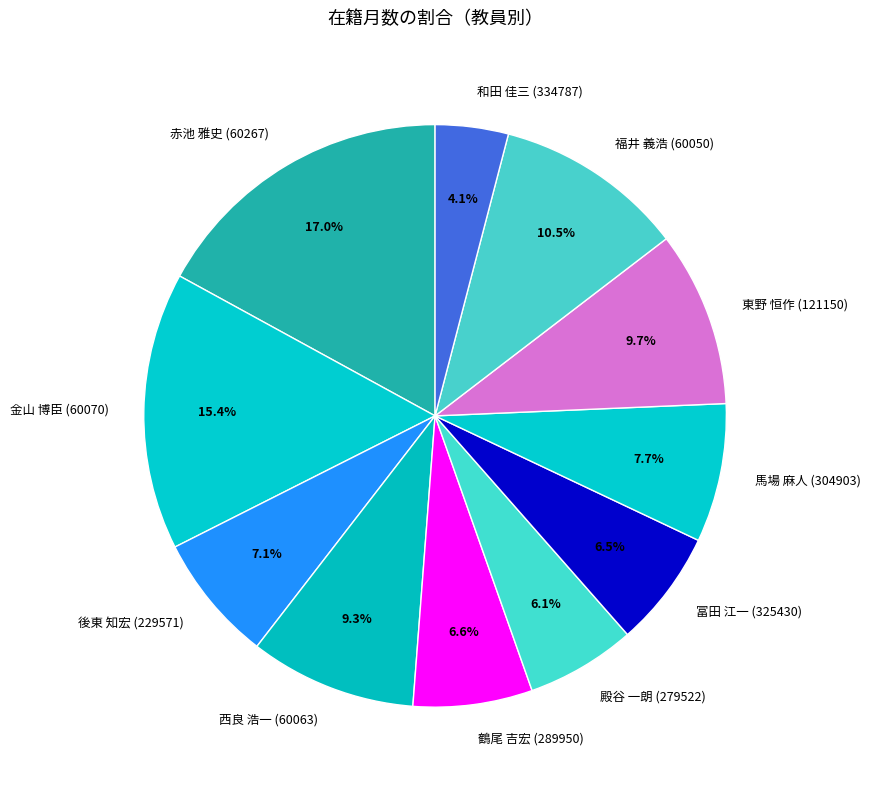

Is 馬場 麻人 (304903) the majority of the pie?

No